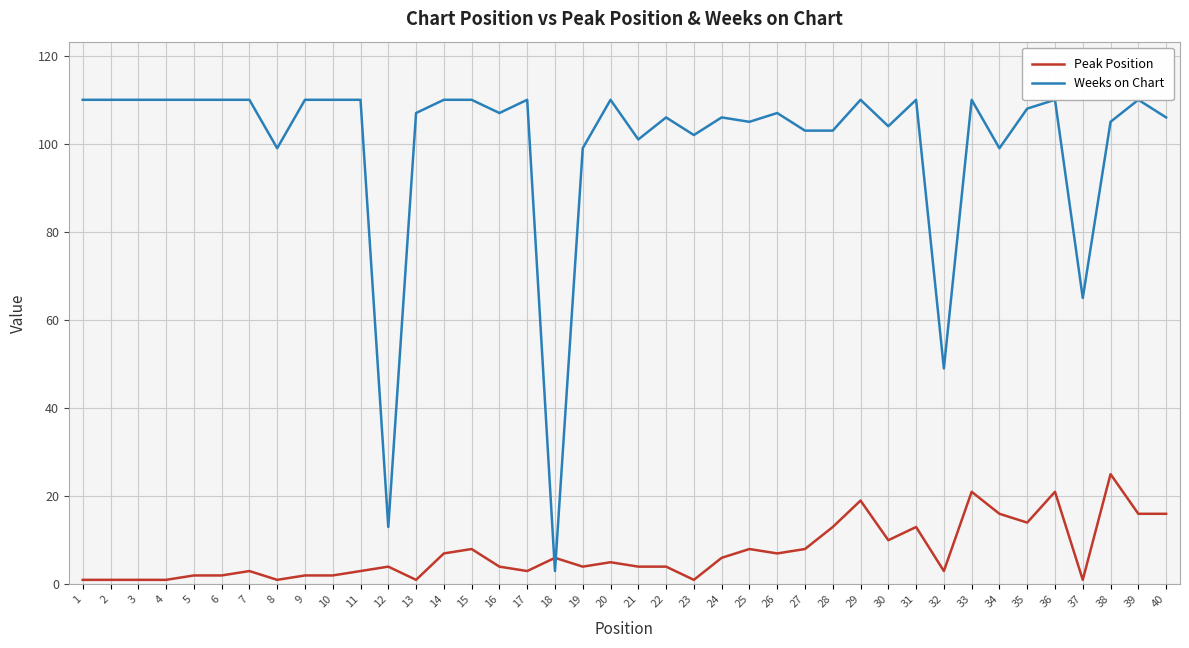

At which category is the sum across all series the highest?

33